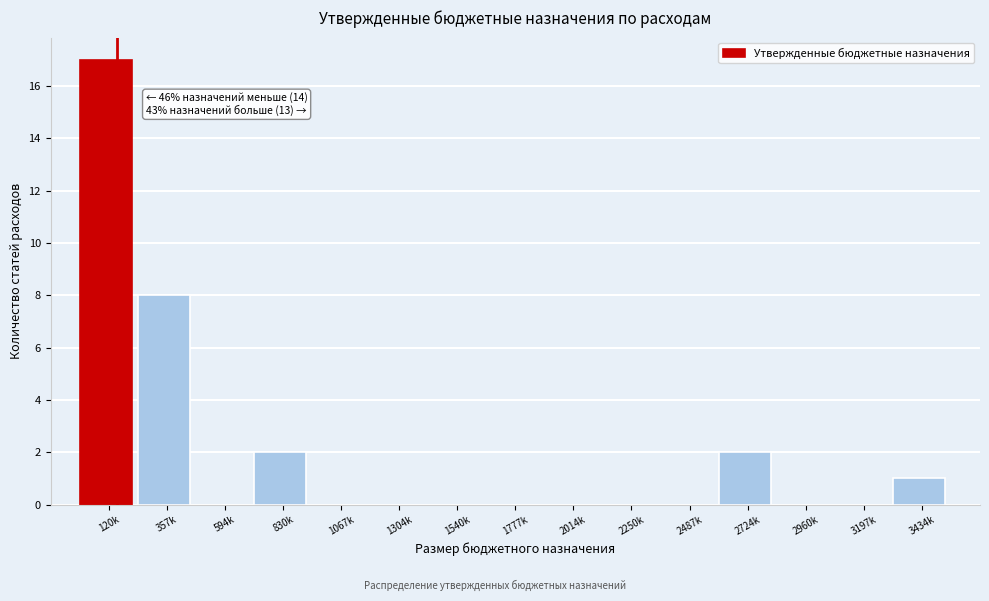

Reading left to right, what are all the values shown in this chart?

120k=17	357k=8	594k=0	830k=2	1067k=0	1304k=0	1540k=0	1777k=0	2014k=0	2250k=0	2487k=0	2724k=2	2960k=0	3197k=0	3434k=1